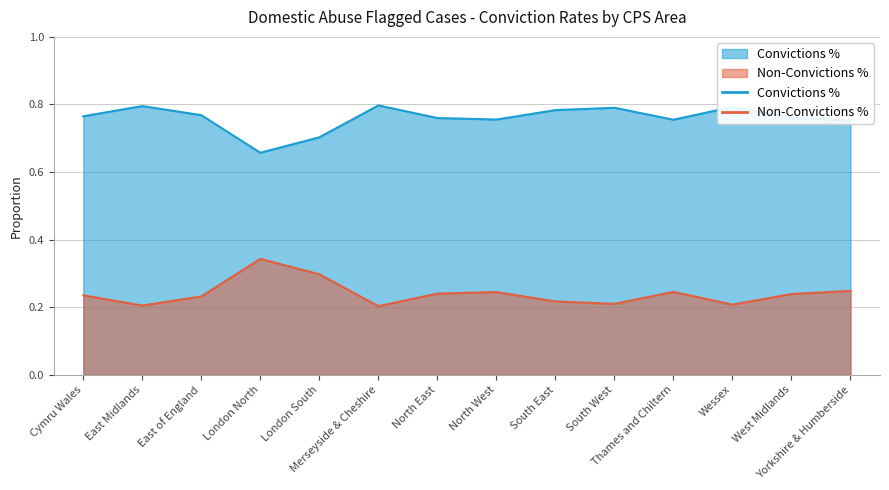

What is the minimum value shown in the chart?

0.2